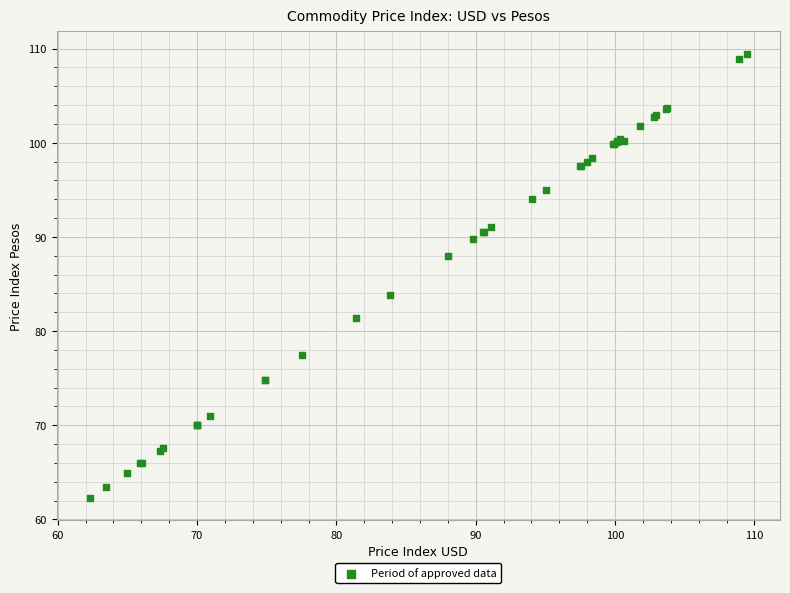

What Y value in the scatter plot is closest to 85?

83.9